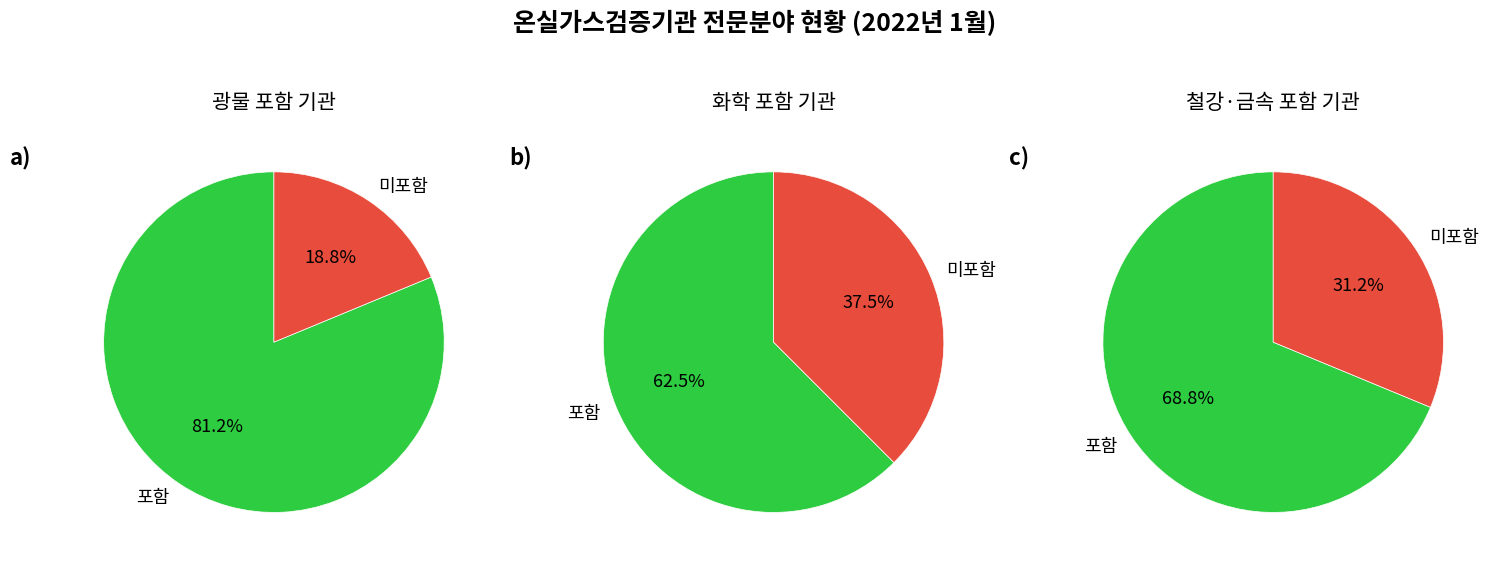

What percentage is the 0 slice, to the nearest percent?

81%